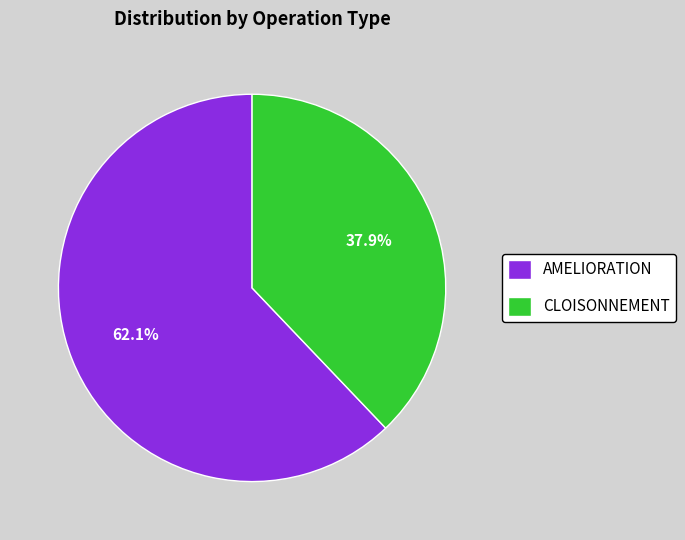

Is the sum of AMELIORATION and CLOISONNEMENT greater than half?

Yes